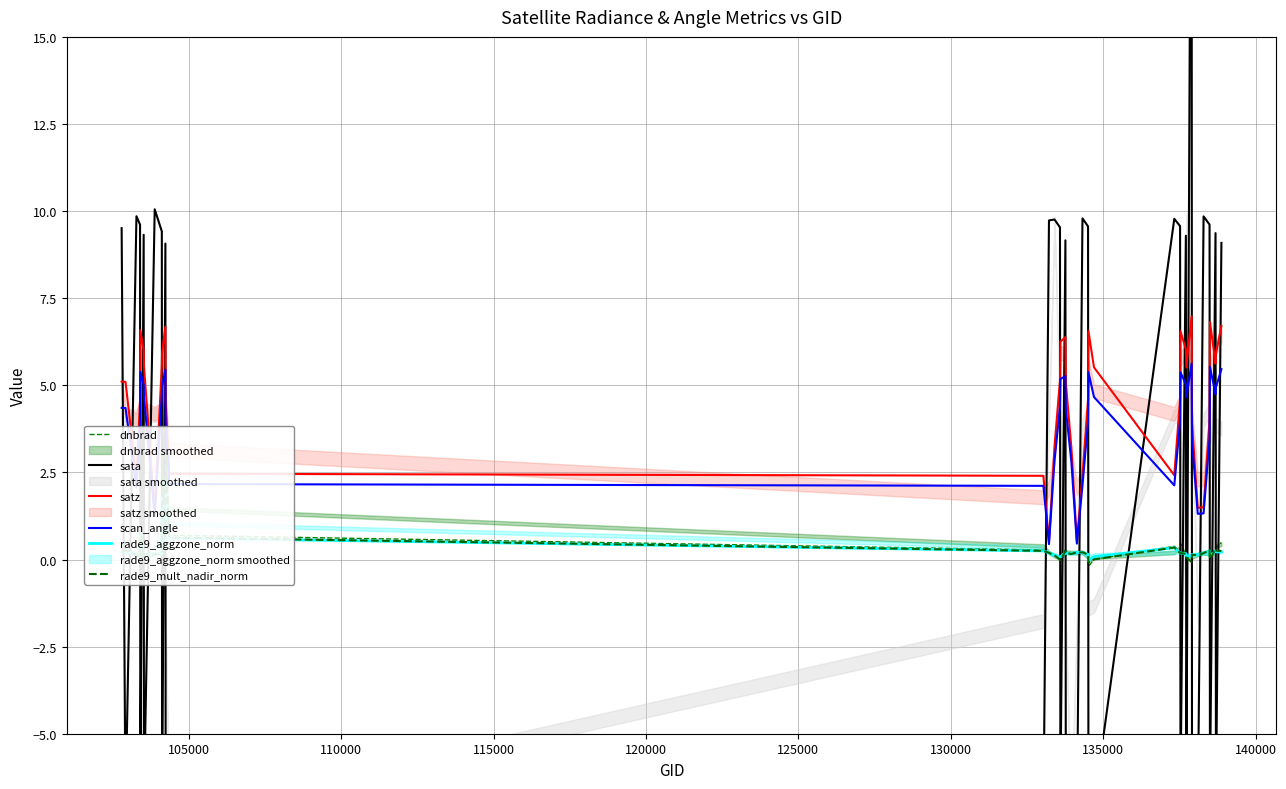

Reading right to left, transcribe all the data shown in this chart.

dnbrad: 0.5	0.3	0.3	0.0	0.3	0.2	0.1	0.2	-0.1	0.1	0.1	0.5	0.2	0.4	0.0	-0.2	0.2	0.2	0.2	0.2	0.2	0.3	-0.0	-0.0	0.1	0.2	0.3	0.7	3.4	0.8	4.0	0.2	0.1	0.2	0.0	2.4	0.1	0.1	0.3	0.2
sata: 9.1	-6.9	9.4	-6.6	9.6	9.8	-7.5	-7.3	27.0	-7.1	9.3	-6.7	9.6	9.8	-7.0	-6.7	9.6	9.8	-7.7	-7.4	-7.1	9.2	-6.8	9.5	9.8	9.7	-7.4	-7.6	-7.2	9.1	-6.9	9.4	10.1	-7.0	9.3	-6.7	9.6	9.9	-7.1	9.5
satz: 6.7	5.9	5.6	6.8	4.0	1.5	1.5	3.9	7.0	5.5	6.0	6.6	4.6	2.4	5.5	6.6	4.6	2.4	0.5	3.2	5.1	6.4	6.3	5.1	3.2	0.5	2.4	2.5	4.6	6.7	5.9	5.6	1.4	5.5	6.0	6.6	4.6	2.3	5.1	5.1
scan_angle: 5.5	4.9	4.7	5.5	3.5	1.3	1.3	3.4	5.6	4.7	5.0	5.4	4.0	2.1	4.7	5.4	4.0	2.1	0.5	2.8	4.3	5.3	5.2	4.4	2.8	0.4	2.1	2.2	3.9	5.4	5.0	4.7	1.2	4.7	5.0	5.4	3.9	2.1	4.3	4.4
rade9_aggzone_norm: 0.2	0.2	0.2	0.1	0.3	0.2	0.1	0.1	0.1	0.1	0.2	0.2	0.2	0.3	0.1	-0.0	0.1	0.2	0.2	0.2	0.2	0.2	0.1	0.1	0.1	0.2	0.2	0.6	2.2	0.3	1.8	0.2	0.1	0.2	0.1	0.8	0.1	0.1	0.2	0.2
rade9_mult_nadir_norm: 0.2	0.3	0.3	0.0	0.3	0.2	0.1	0.1	-0.1	0.1	0.2	0.2	0.2	0.3	0.0	-0.1	0.1	0.2	0.2	0.2	0.2	0.2	-0.0	-0.0	0.1	0.2	0.2	0.6	3.1	0.4	3.1	0.2	0.1	0.2	0.1	1.0	0.0	0.1	0.3	0.2